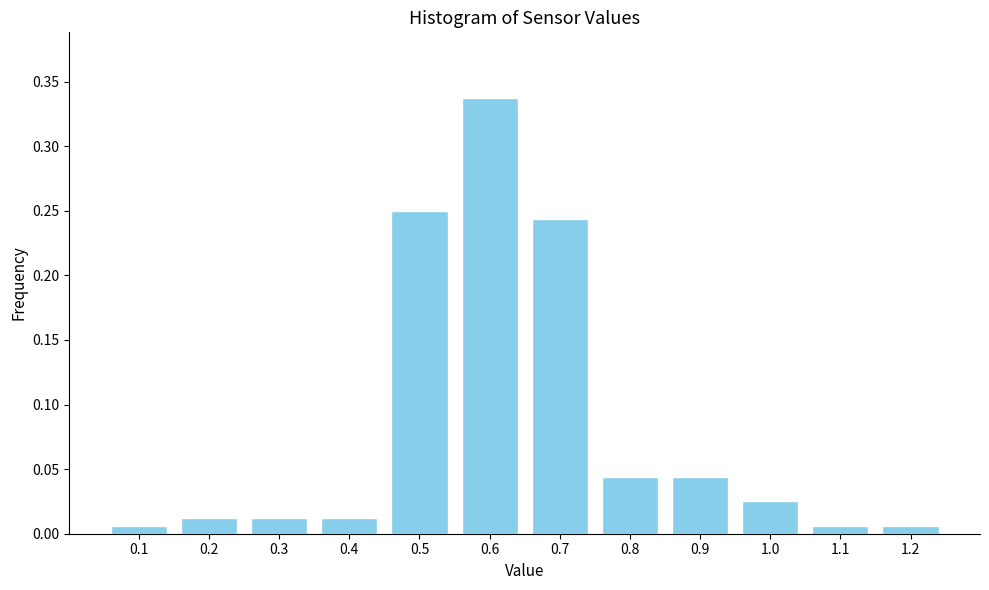

At which category does the chart reach its peak across all series?

0.6